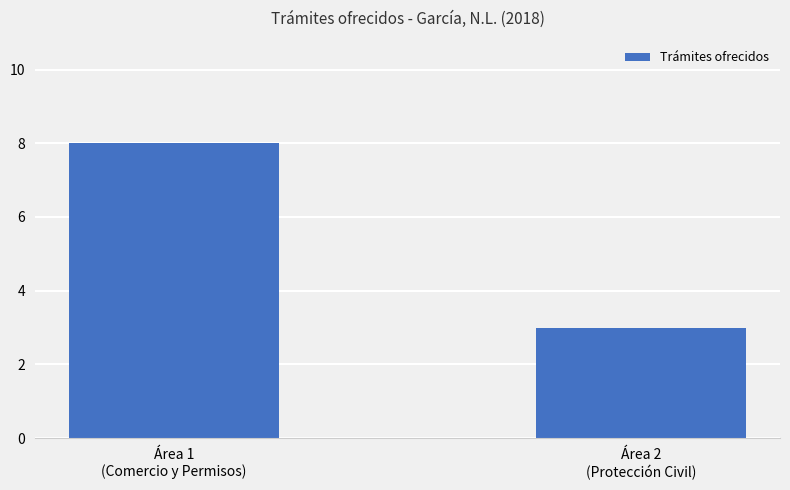

Does the chart contain stacked bars?

No